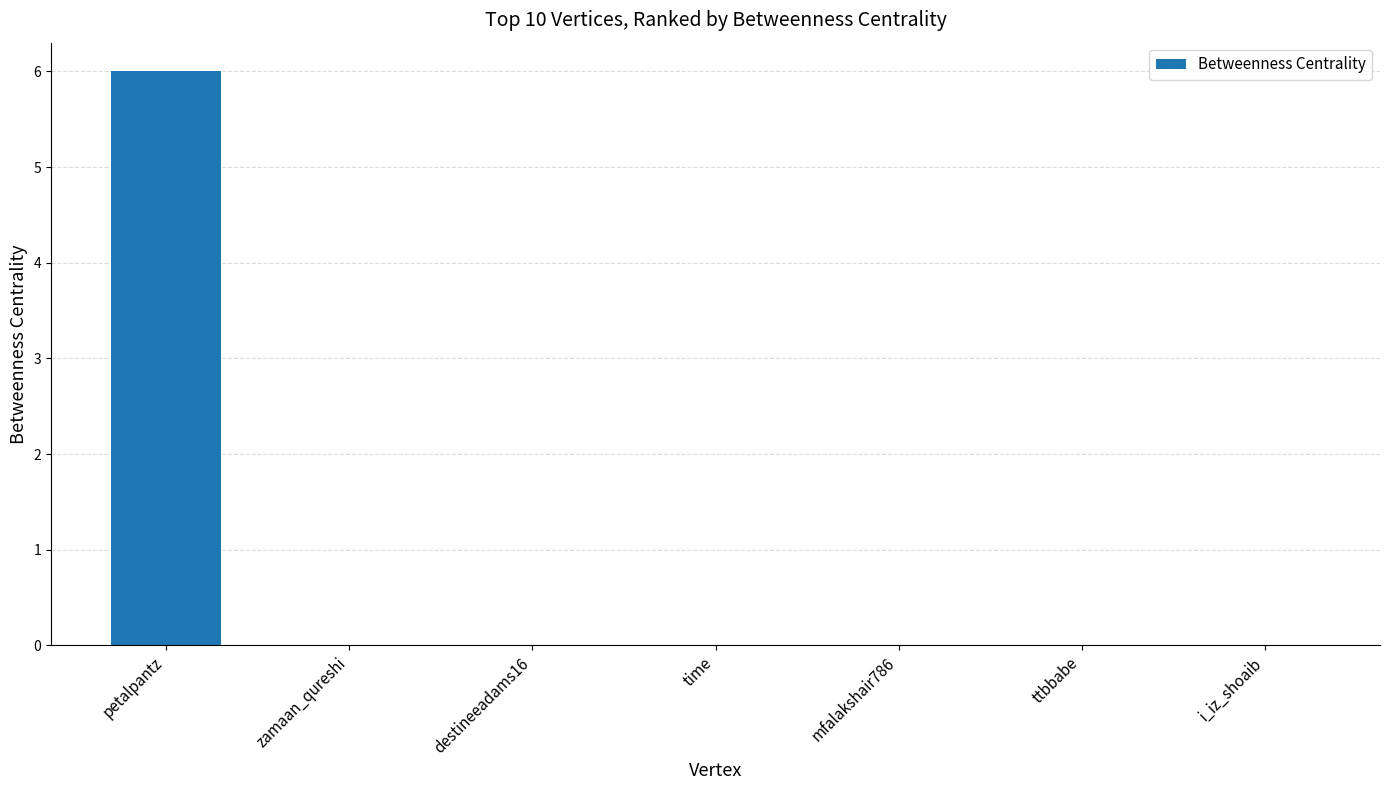

What is the change in value from petalpantz to ttbbabe?

-6